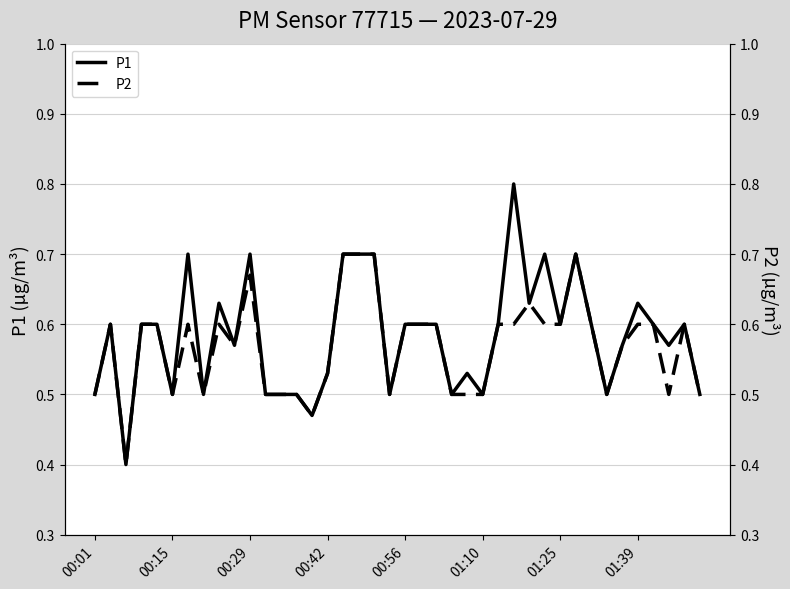

What is the sum of all P2 values?

22.7